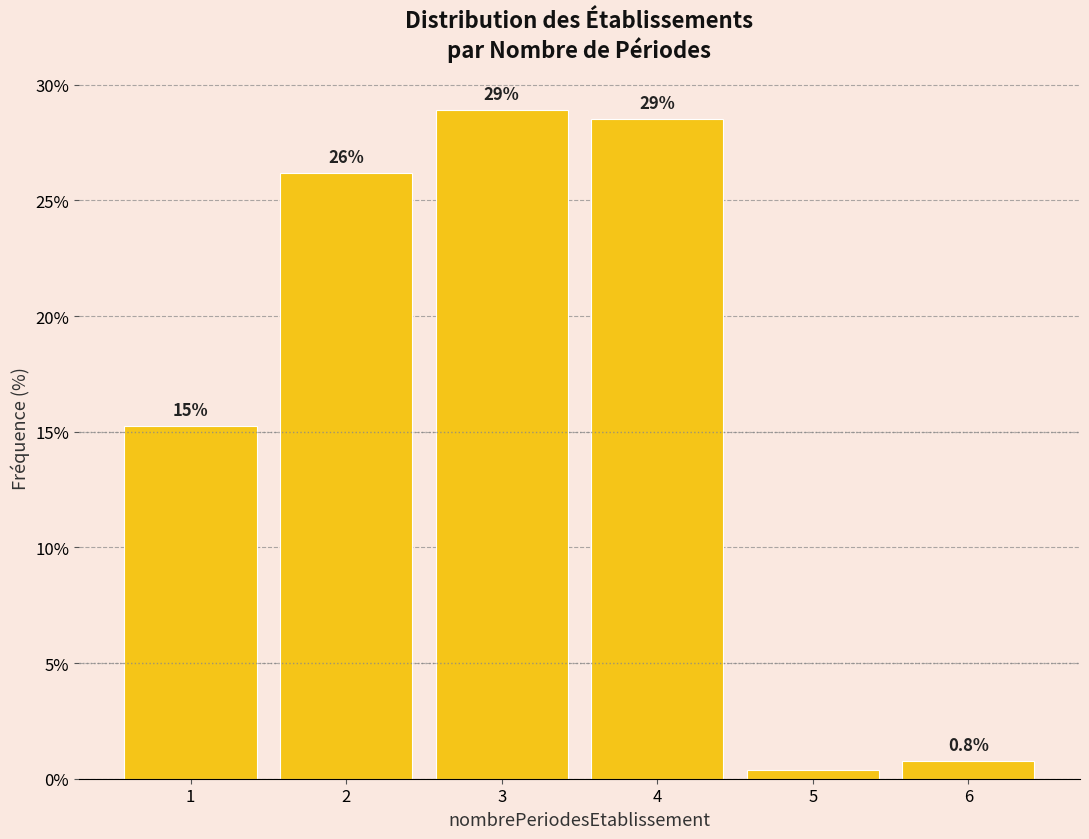

At which category does the chart reach its peak across all series?

3